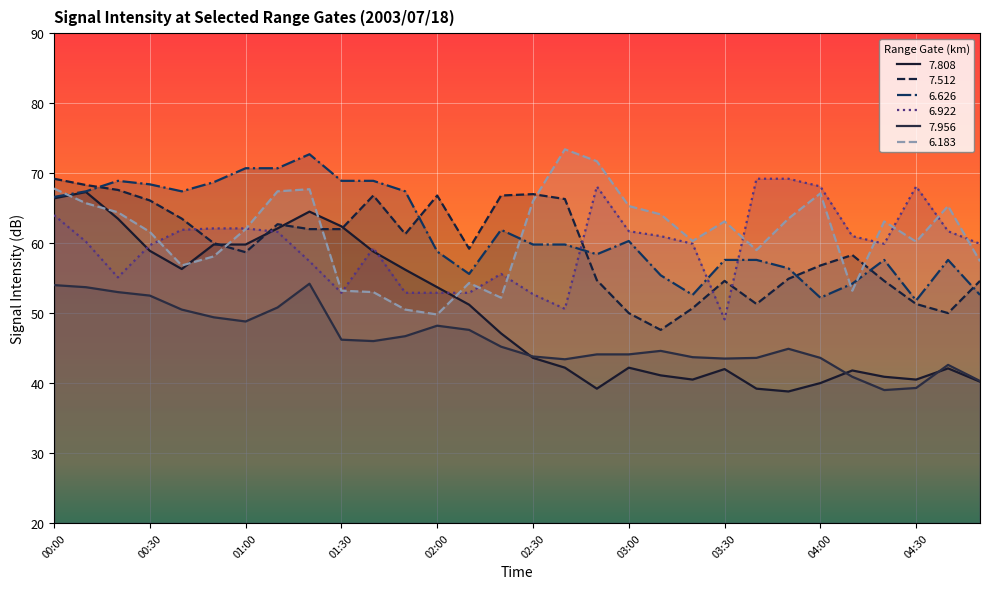

Read the   6.922 value at 02:20.

55.6